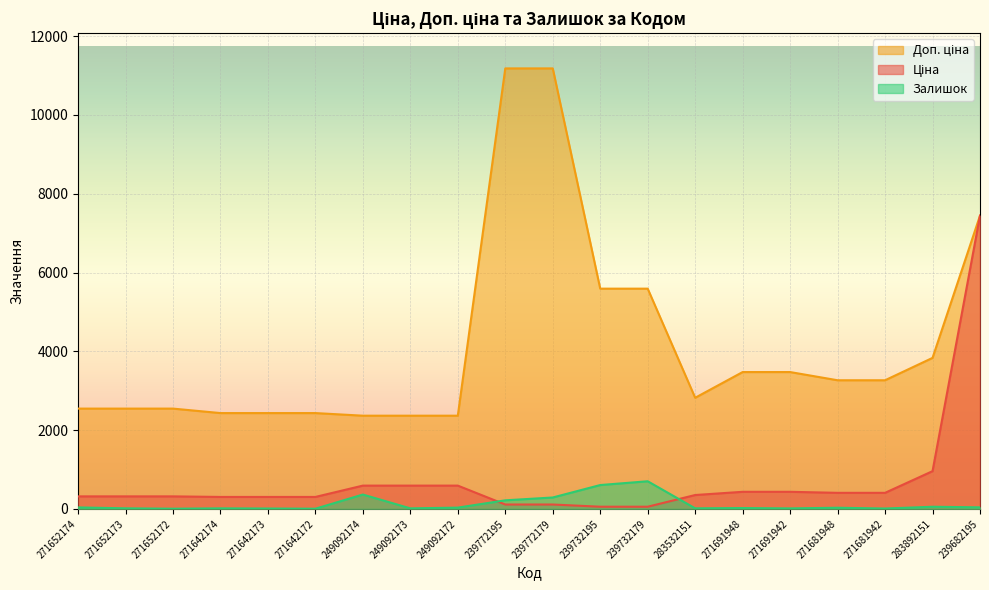

True or false: Доп. ціна and Залишок intersect in this chart.

False